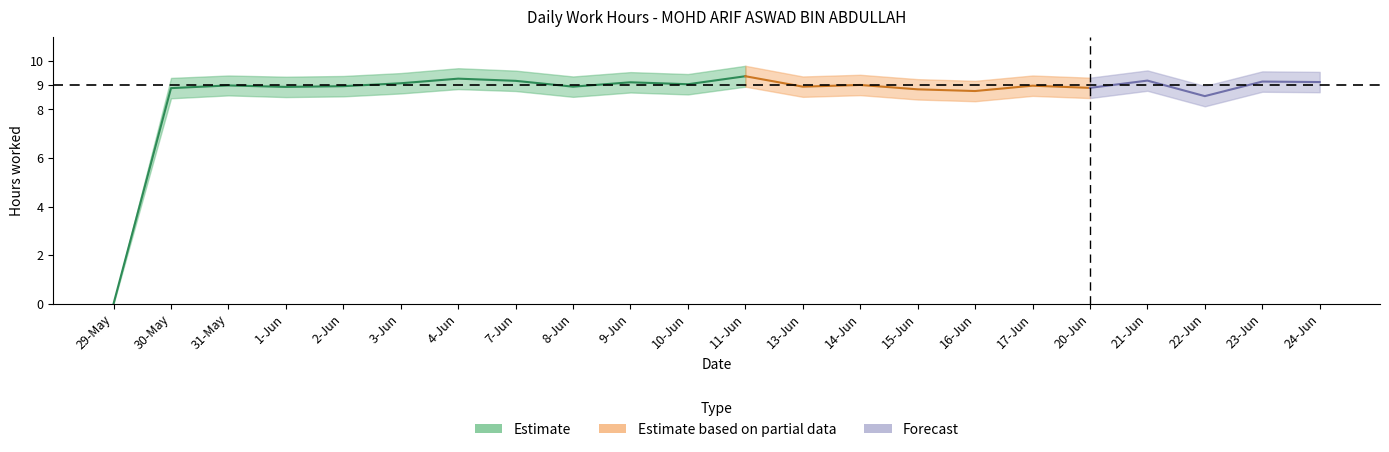

True or false: Low has more than 2 points higher than both neighbors.

True